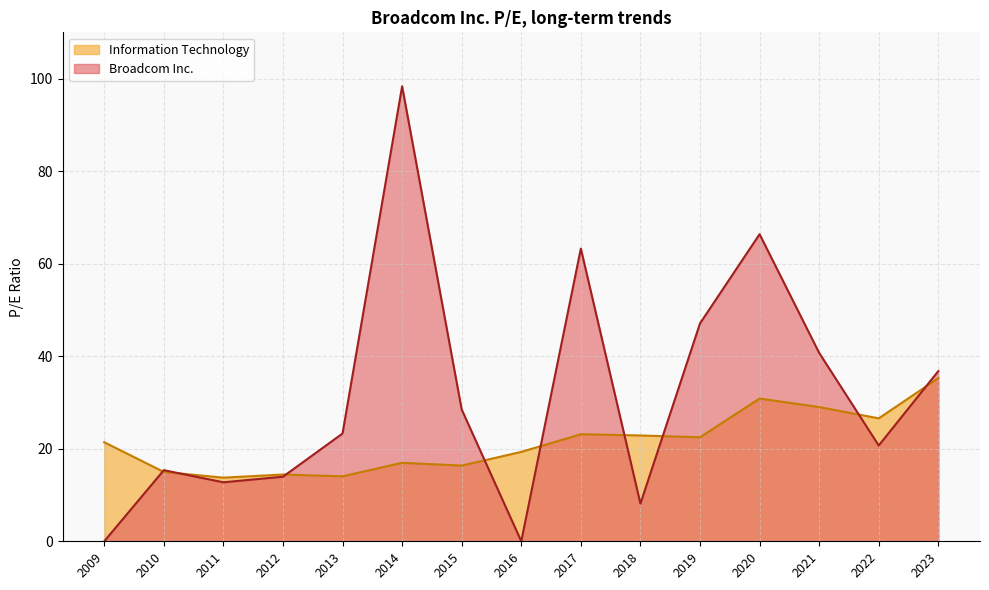

Which series has the widest spread of values?

Broadcom Inc.